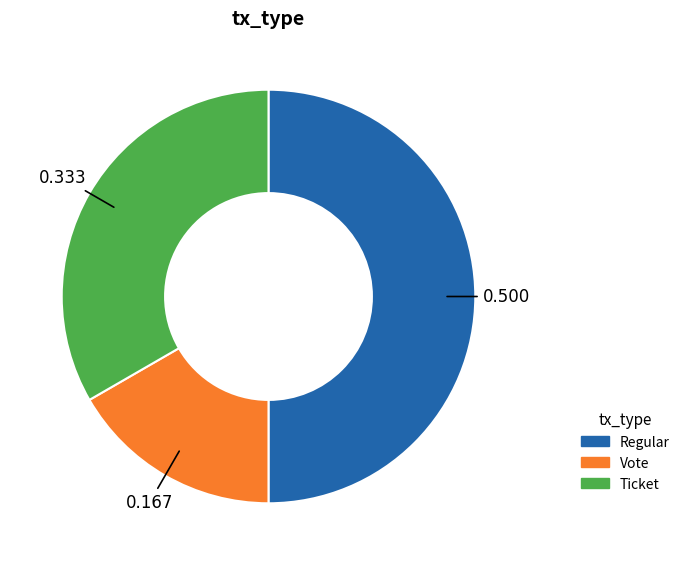

Is the sum of Regular and Vote greater than half?

Yes